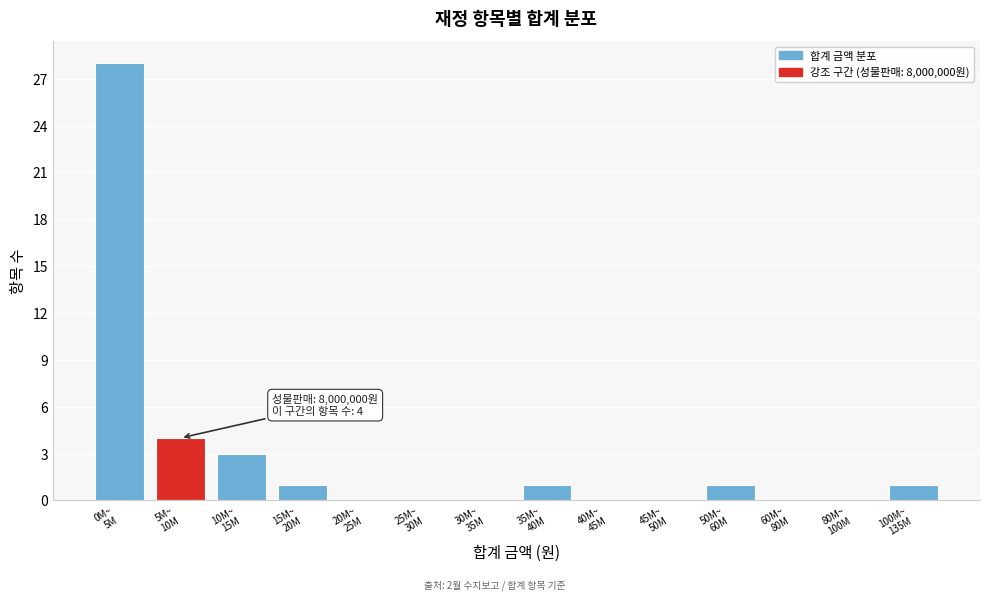

What is the greatest value displayed?

28